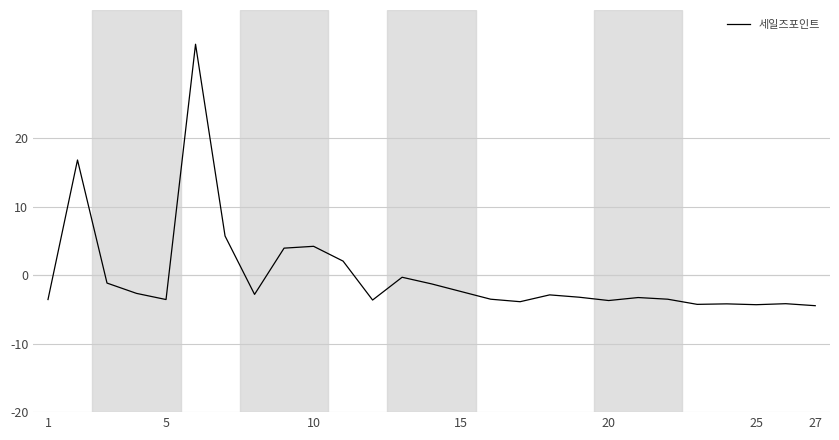

What is the greatest value displayed?

33.7